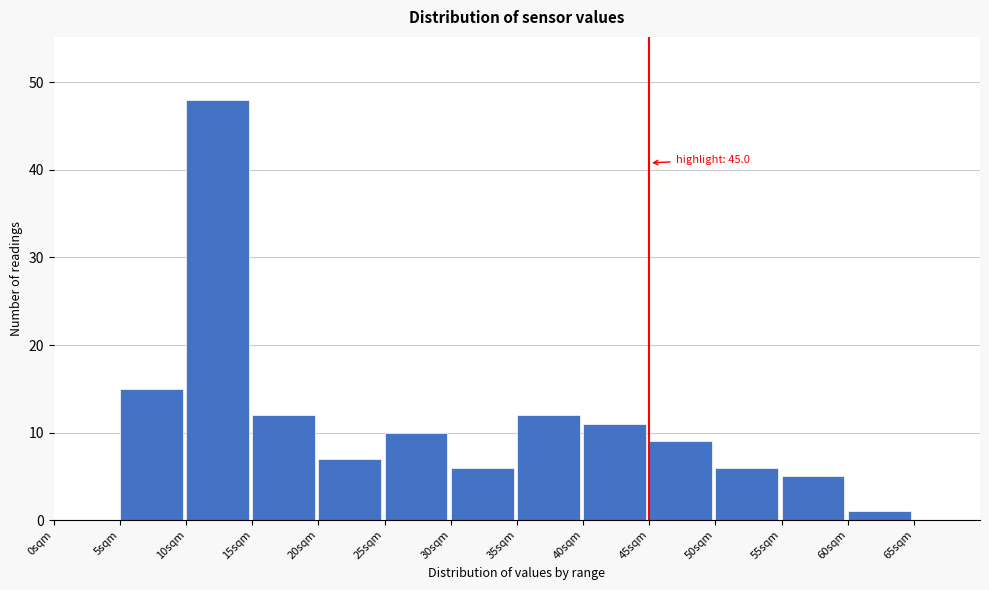

Over which range of the x-axis is the bar tallest?

10 to 15